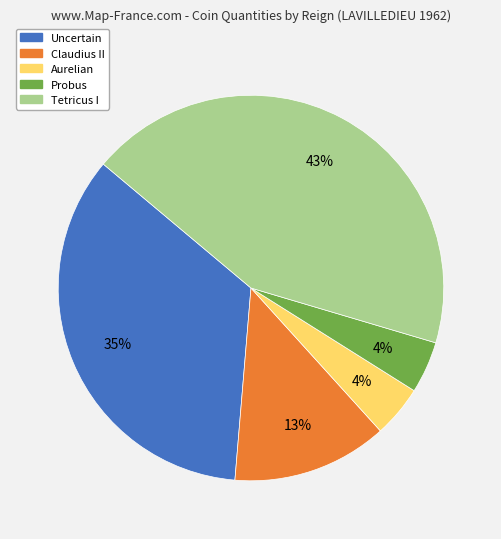

Is the sum of Aurelian and Claudius II greater than half?

No